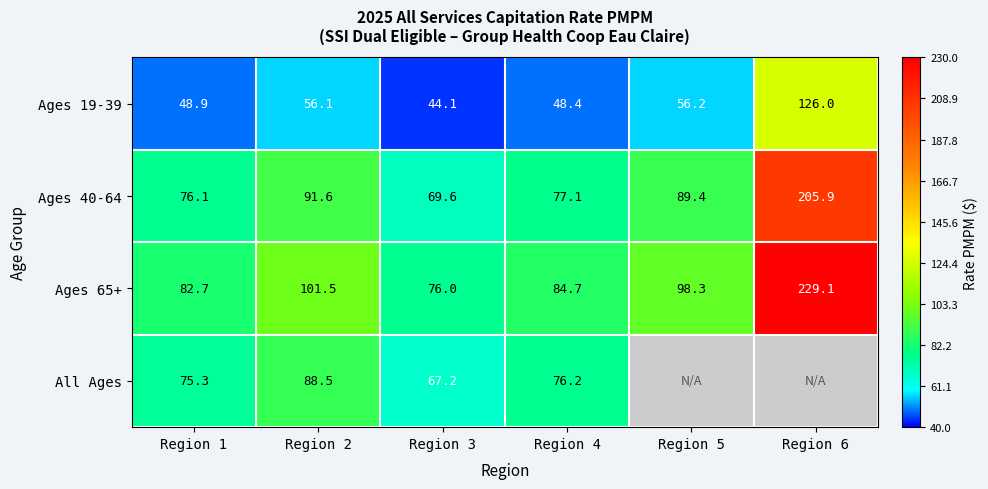

What is the sum of all Ages 65+ values?

672.3